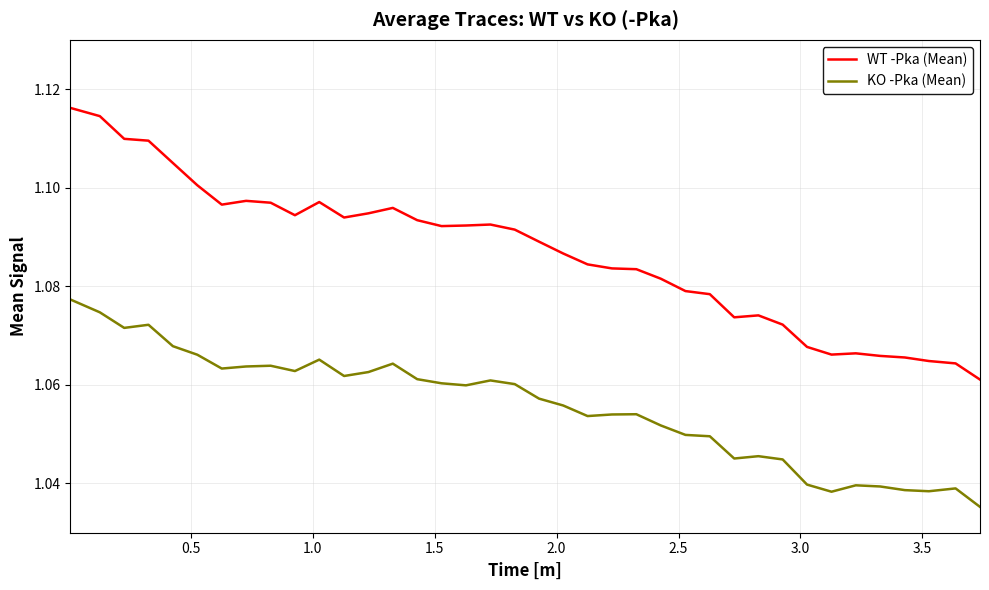

What is the sum of all WT -Pka (Mean) values?

41.3